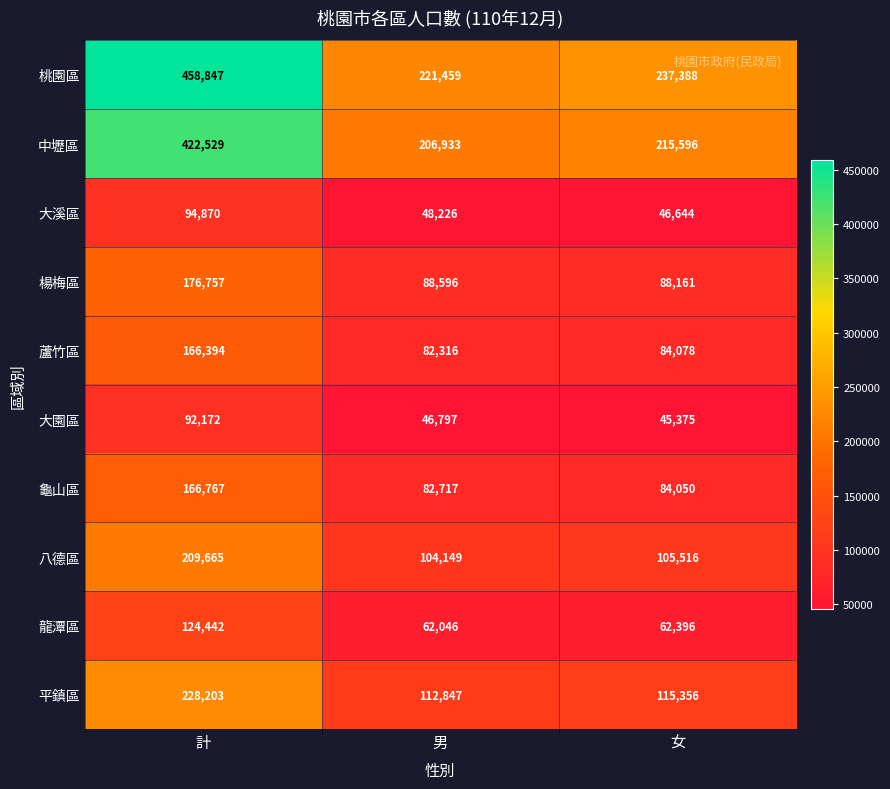

Reading left to right, what are all the values shown in this chart?

桃園區: 458847	221459	237388
中壢區: 422529	206933	215596
大溪區: 94870	48226	46644
楊梅區: 176757	88596	88161
蘆竹區: 166394	82316	84078
大園區: 92172	46797	45375
龜山區: 166767	82717	84050
八德區: 209665	104149	105516
龍潭區: 124442	62046	62396
平鎮區: 228203	112847	115356